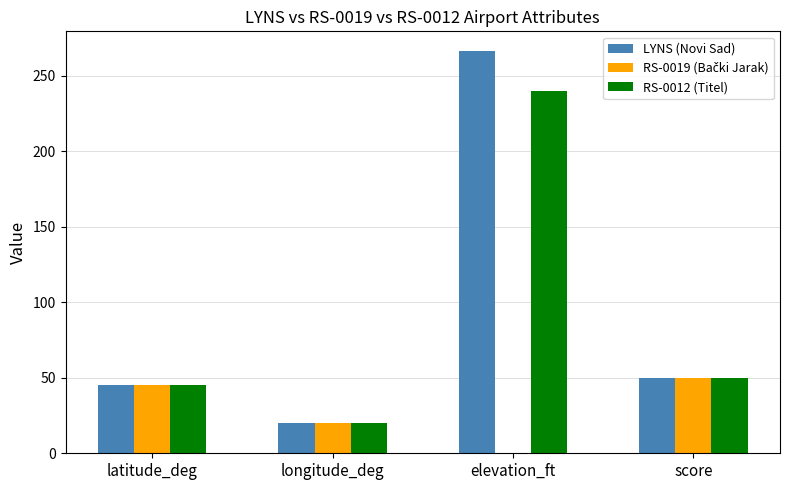

At which category is the sum across all series the highest?

elevation_ft